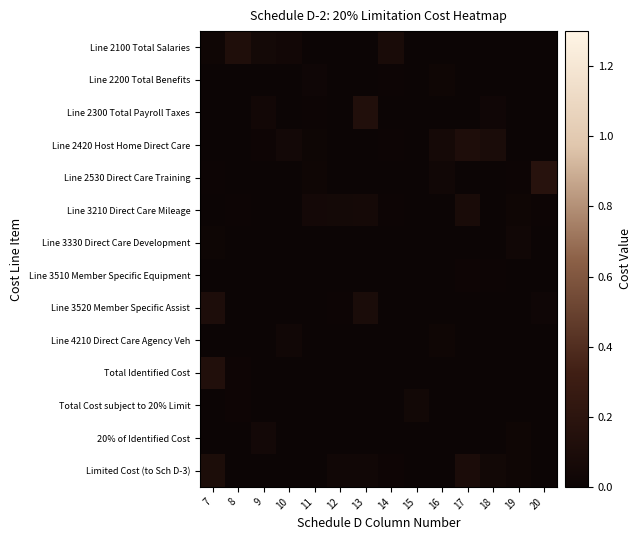

Count the number of data series in this chart.

14